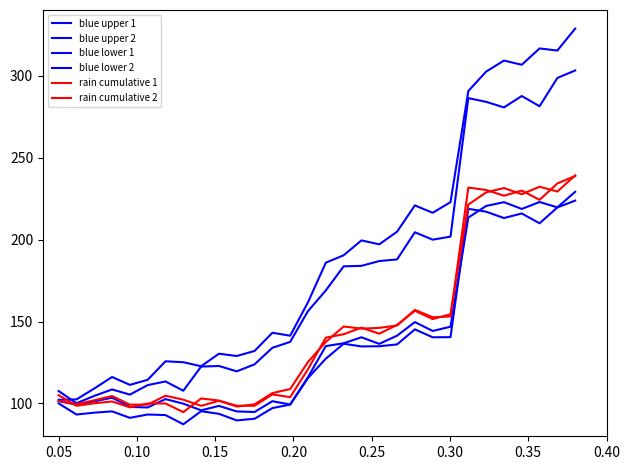

What is the sum of all blue lower 1 values?

4182.3